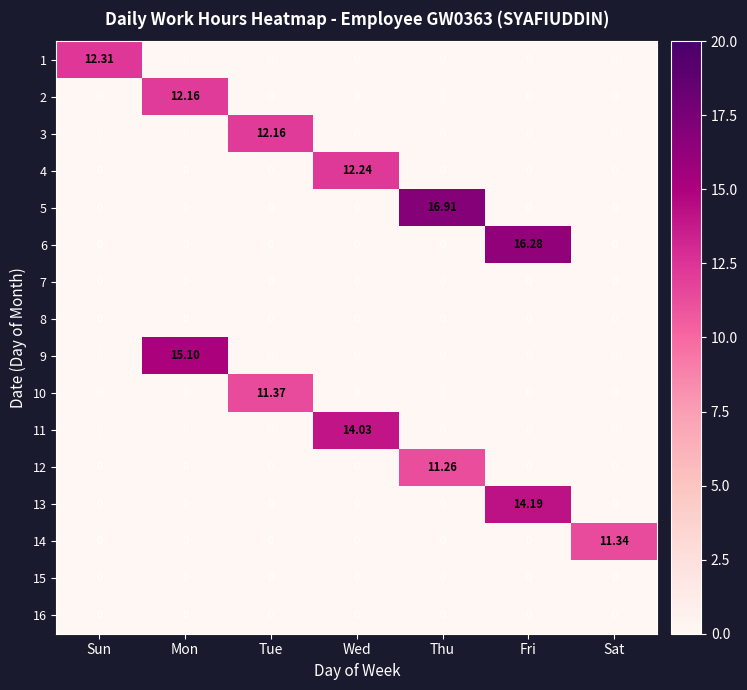

At how many categories does at least one series exceed 4?

7